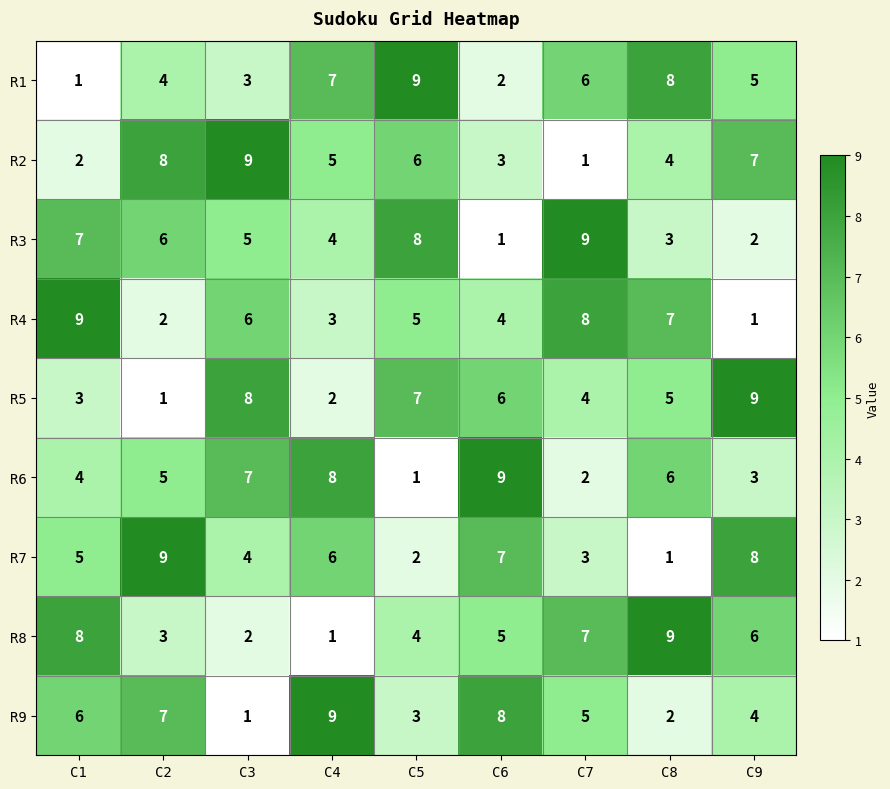

Read the R6 value at C4.

8